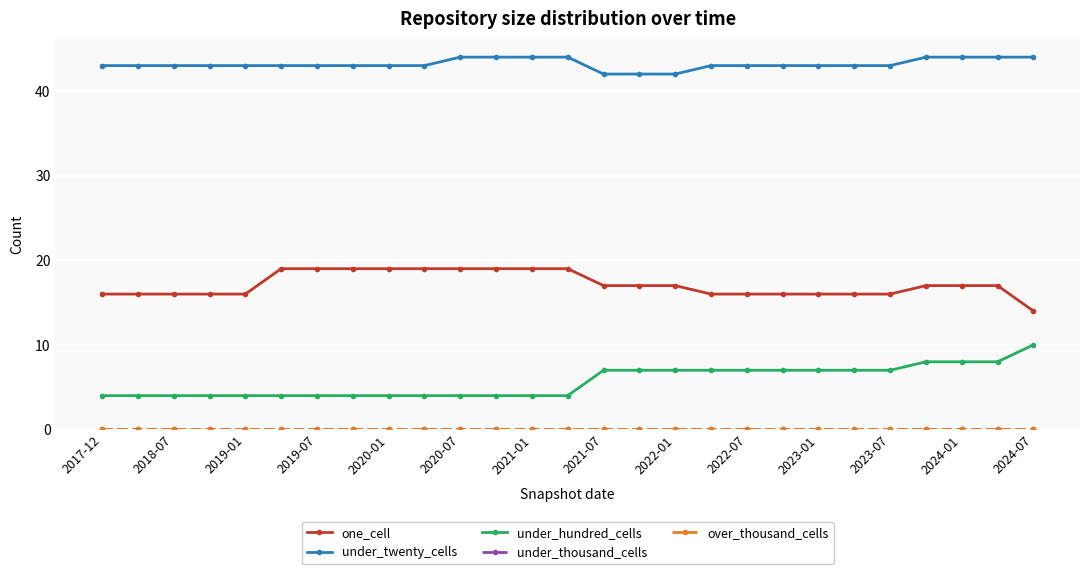

Is this an area chart (filled region under the line)?

No